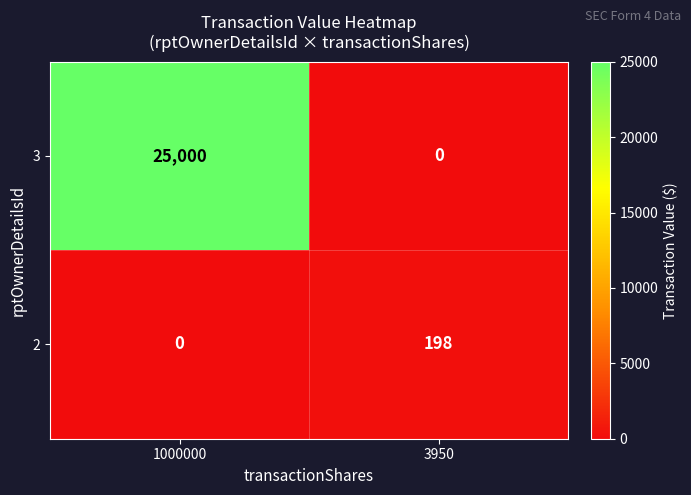

What is the difference between the maximum and minimum values in the 3 series?

25000